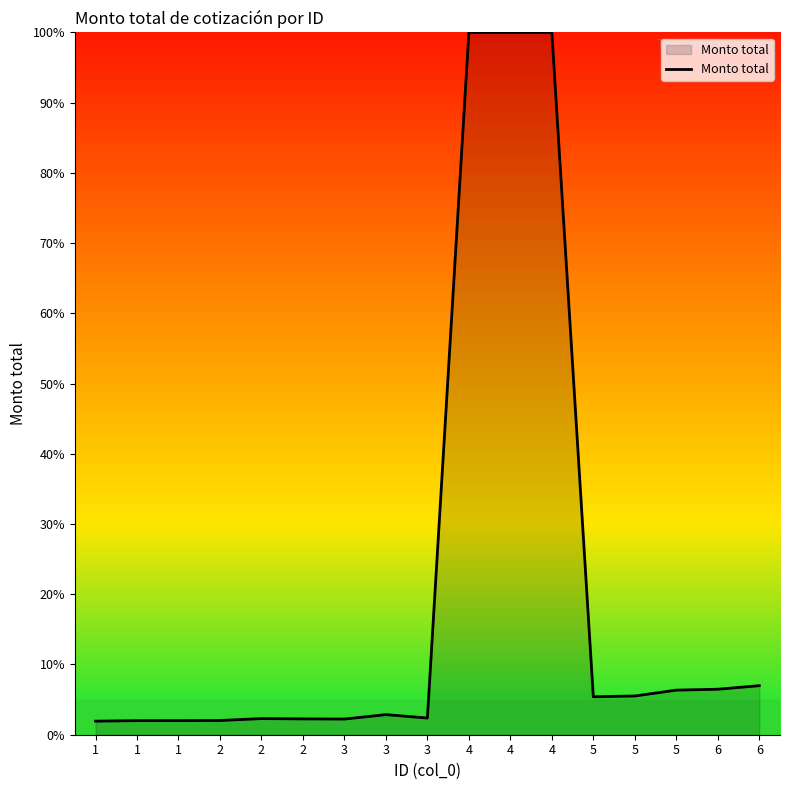

Is this an area chart (filled region under the line)?

Yes